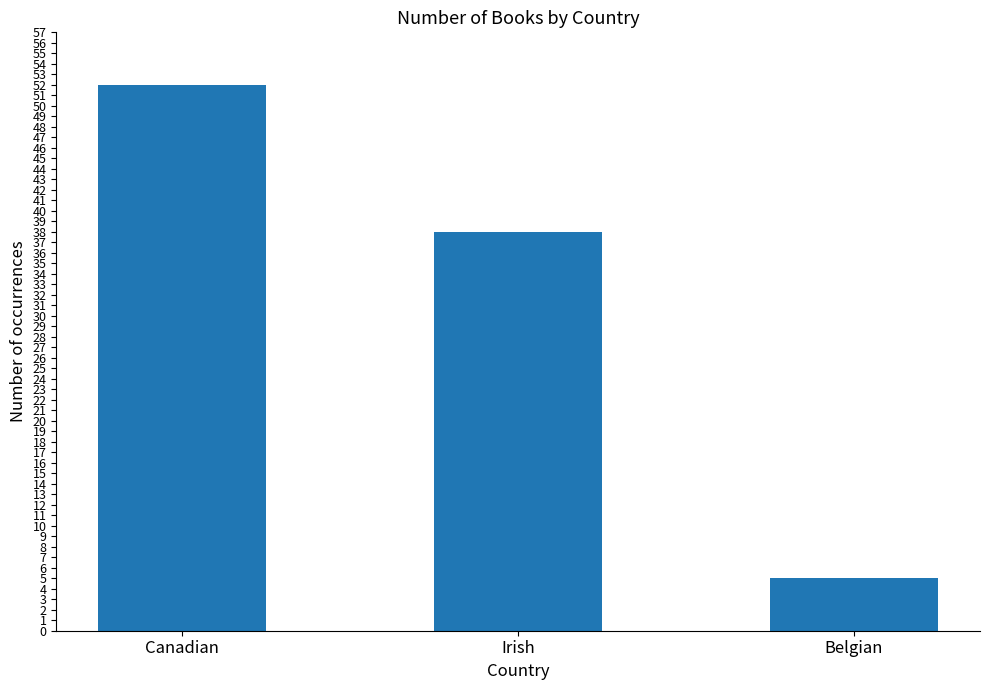

What is the average value?

32